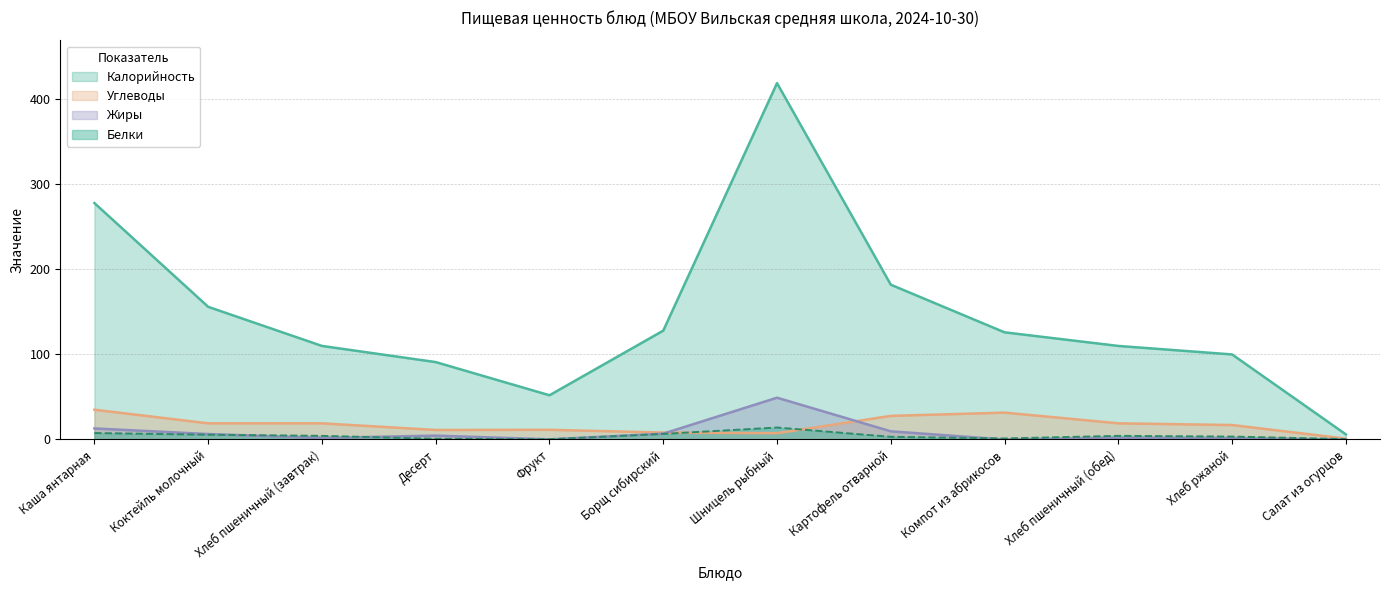

What is the sum of all Белки values?

51.7